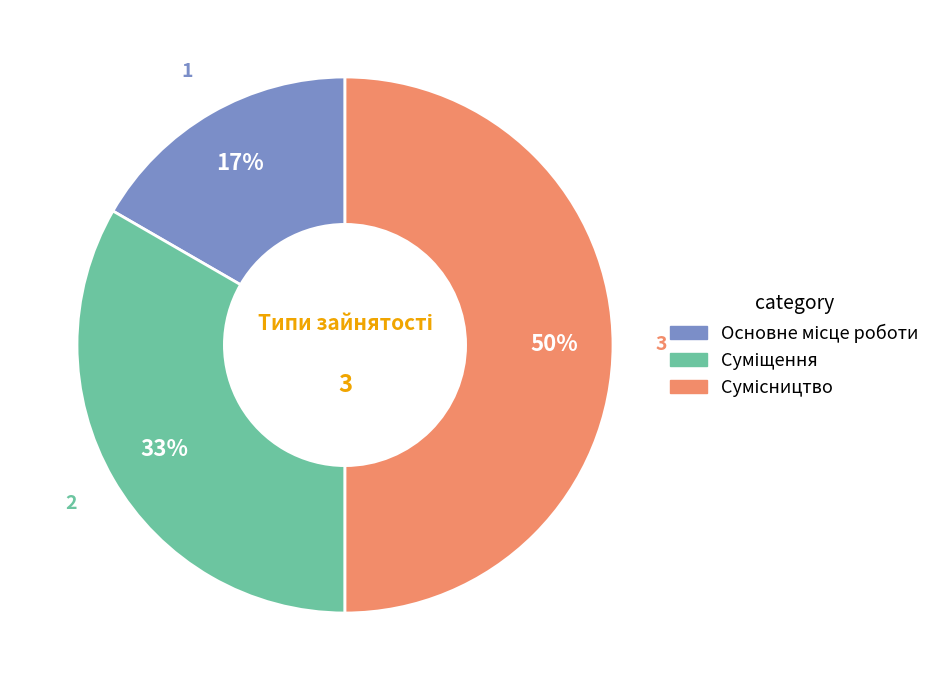

To the nearest percent, what is the average slice percentage?

33%